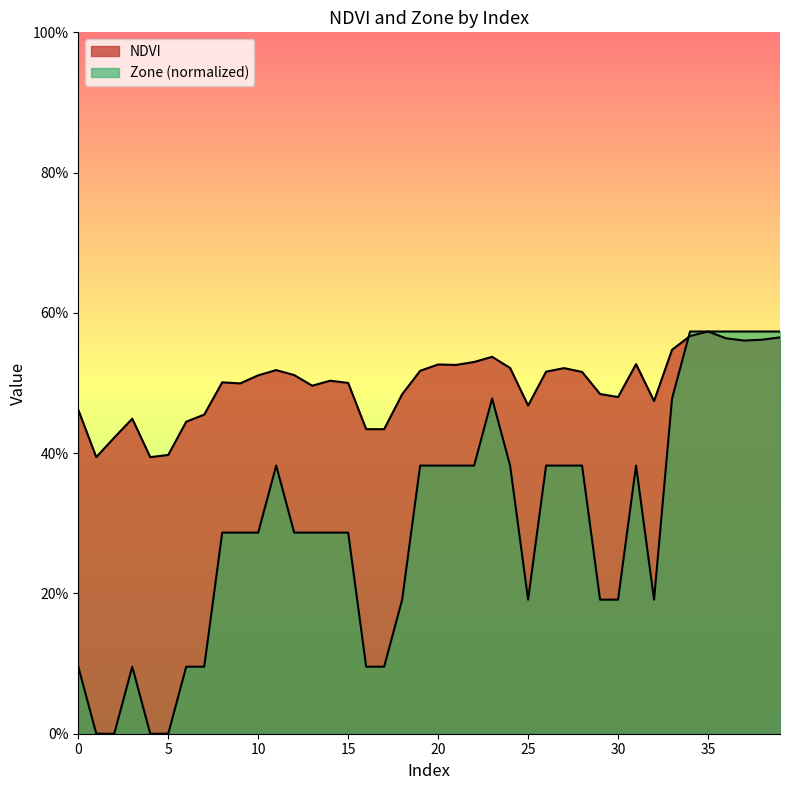

How many intersections are there between Zone and NDVI?

1